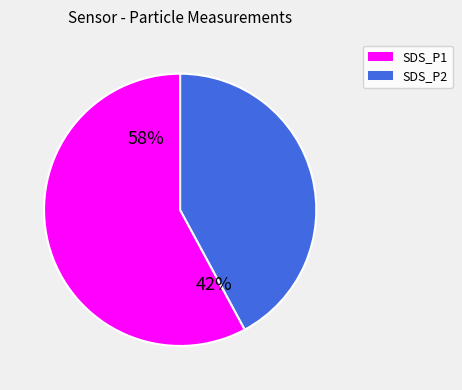

Does any single category account for the majority?

Yes